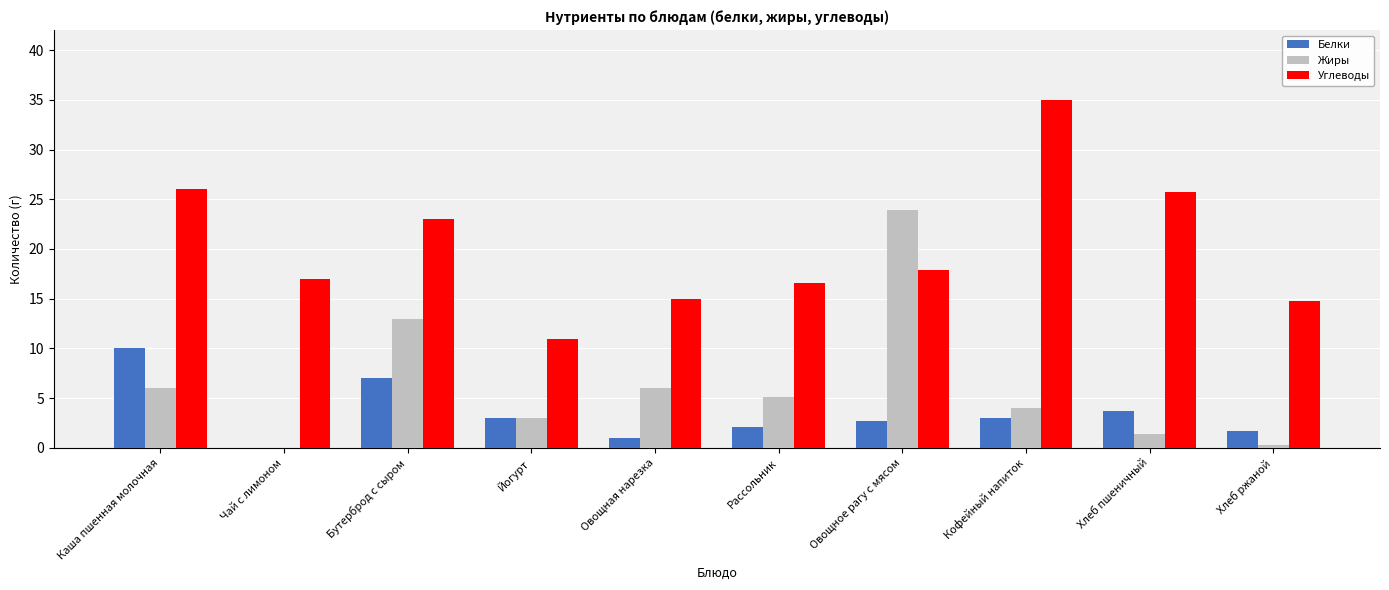

The value of Углеводы at Овощная нарезка is 15.0. True or false?

True